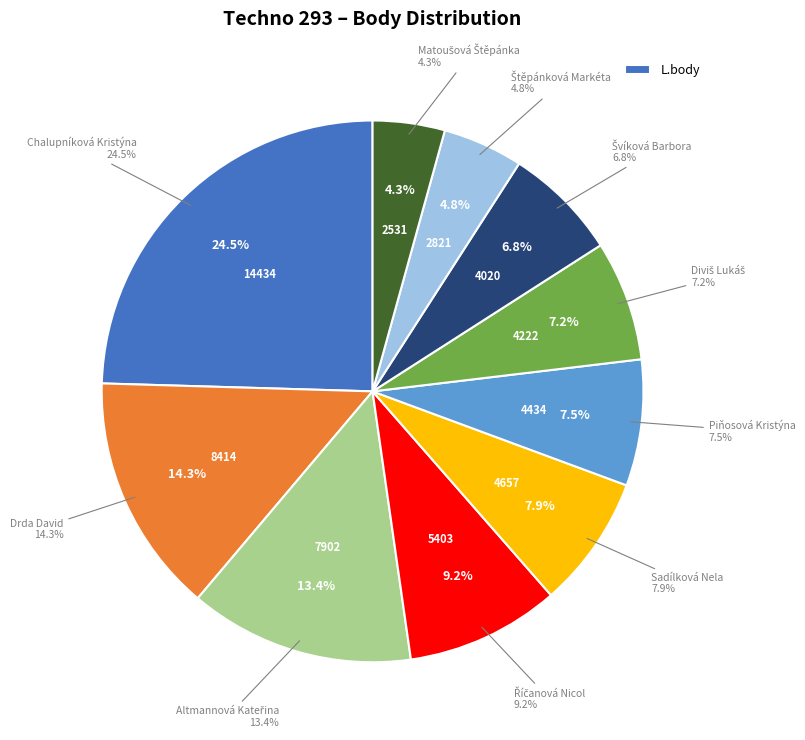

Rank the categories by value from lowest to highest.

Matoušová Štěpánka, Štěpánková Markéta, Švíková Barbora, Diviš Lukáš, Piňosová Kristýna, Sadílková Nela, Říčanová Nicol, Altmannová Kateřina, Drda David, Chalupníková Kristýna